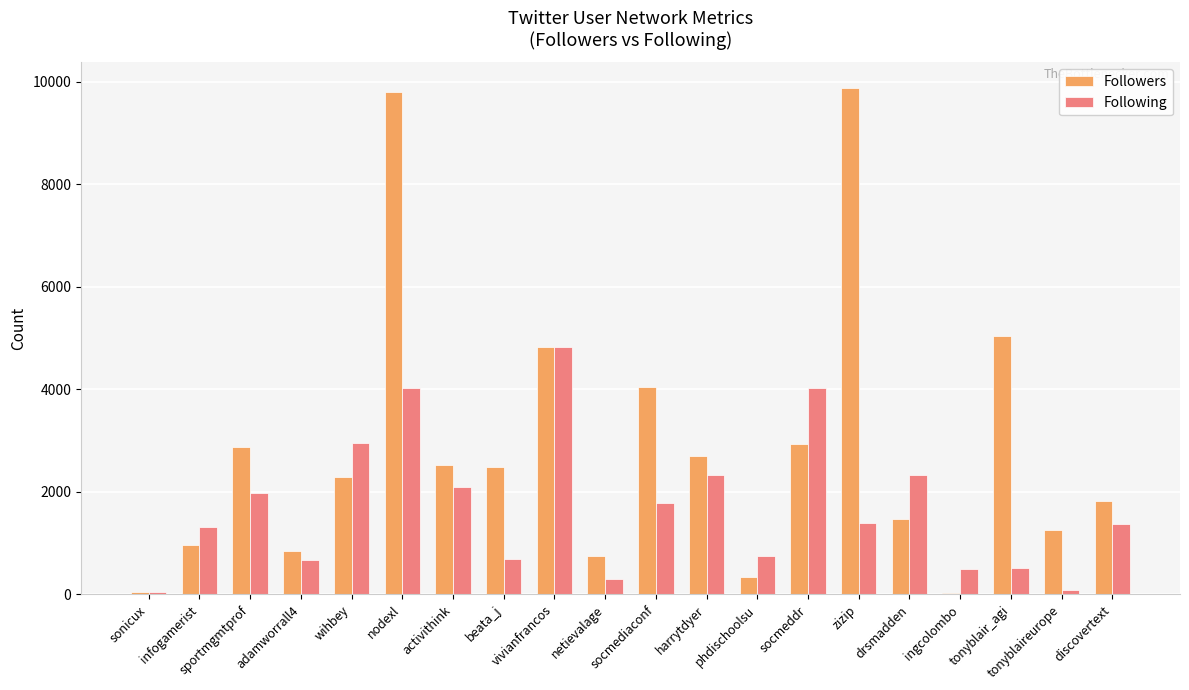

Which series has the largest total across all categories?

Followers